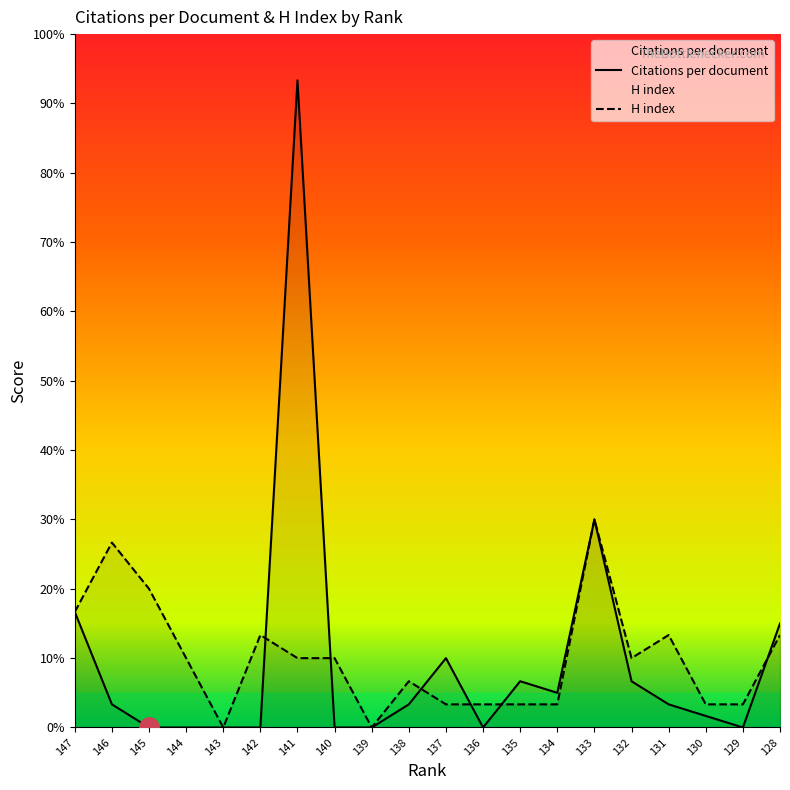

Reading left to right, extract all data points from this chart.

Citations per document: 5.0	1.0	0.0	0.0	0.0	0.0	28.0	0.0	0.0	1.0	3.0	0.0	2.0	1.5	9.0	2.0	1.0	0.5	0.0	4.5
H index: 5.0	8.0	6.0	3.0	0.0	4.0	3.0	3.0	0.0	2.0	1.0	1.0	1.0	1.0	9.0	3.0	4.0	1.0	1.0	4.0